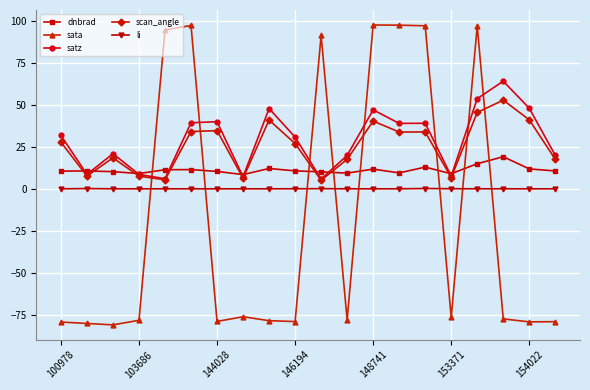

True or false: li has more than 0 points higher than both neighbors.

True